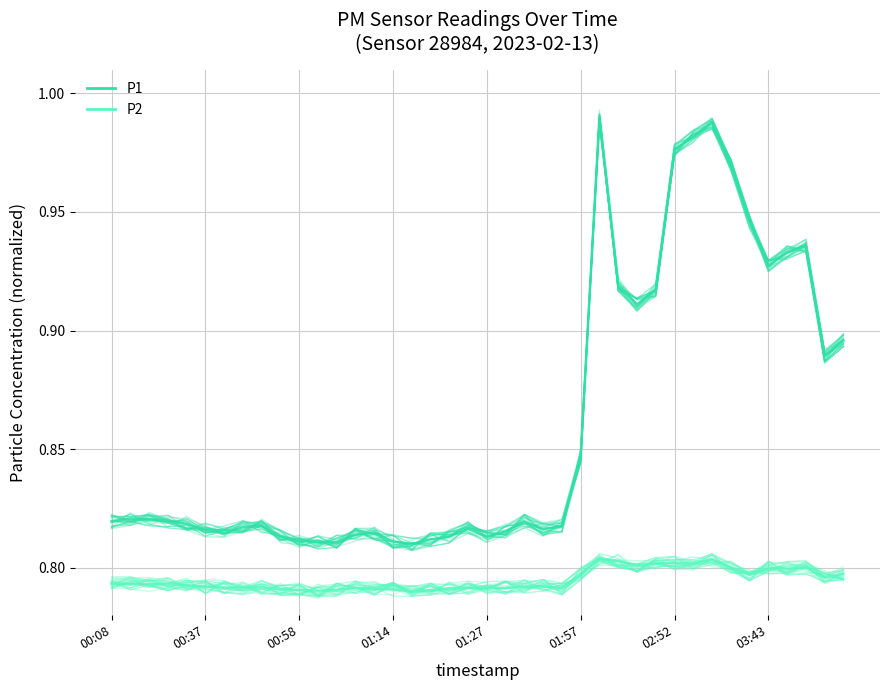

True or false: P1 has a value of 0.8 at 21.

True